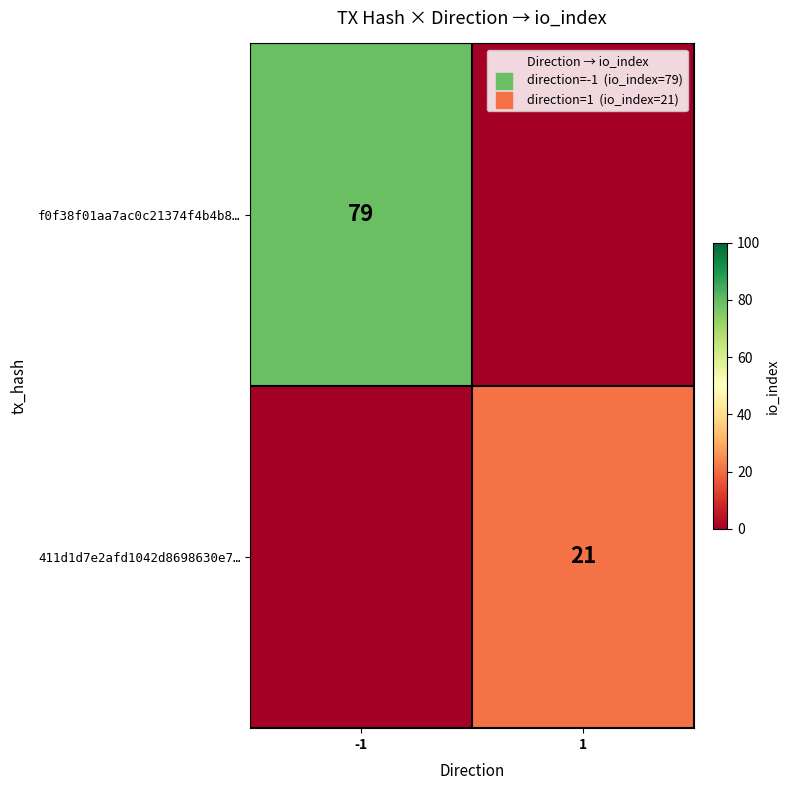

The value of 411d1d7e2afd1042d8698630e7… at 1 is 8. True or false?

False